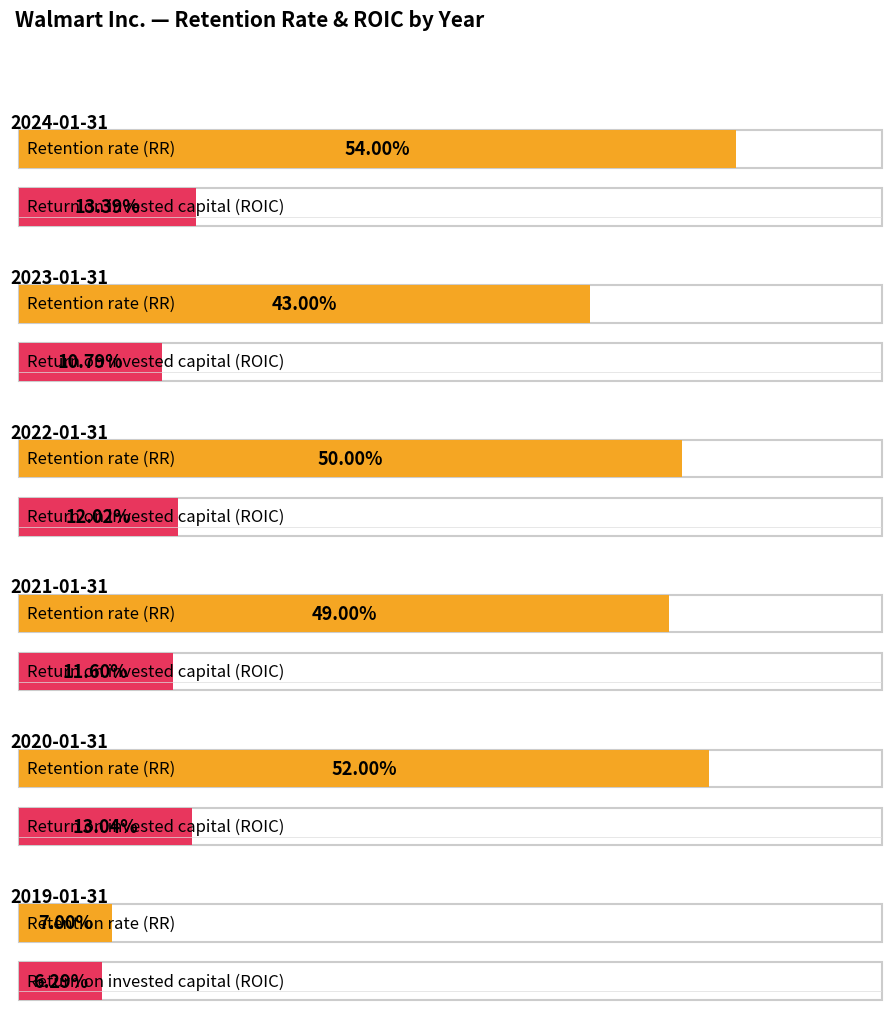

List the series in order of their peak value, lowest first.

Return on invested capital (ROIC), Retention rate (RR)